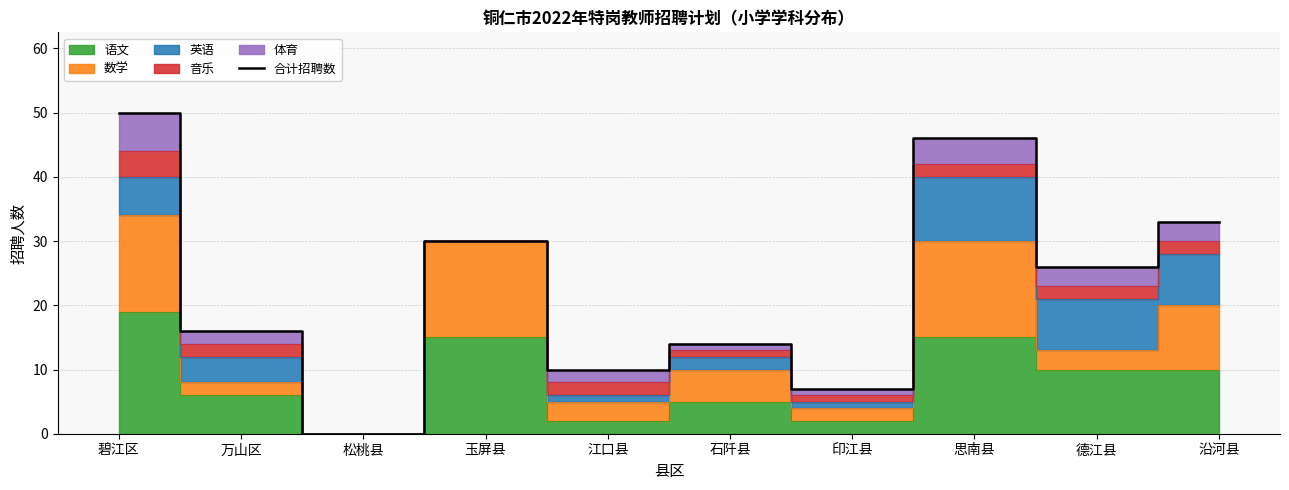

At which category does the chart reach its minimum across all series?

松桃县